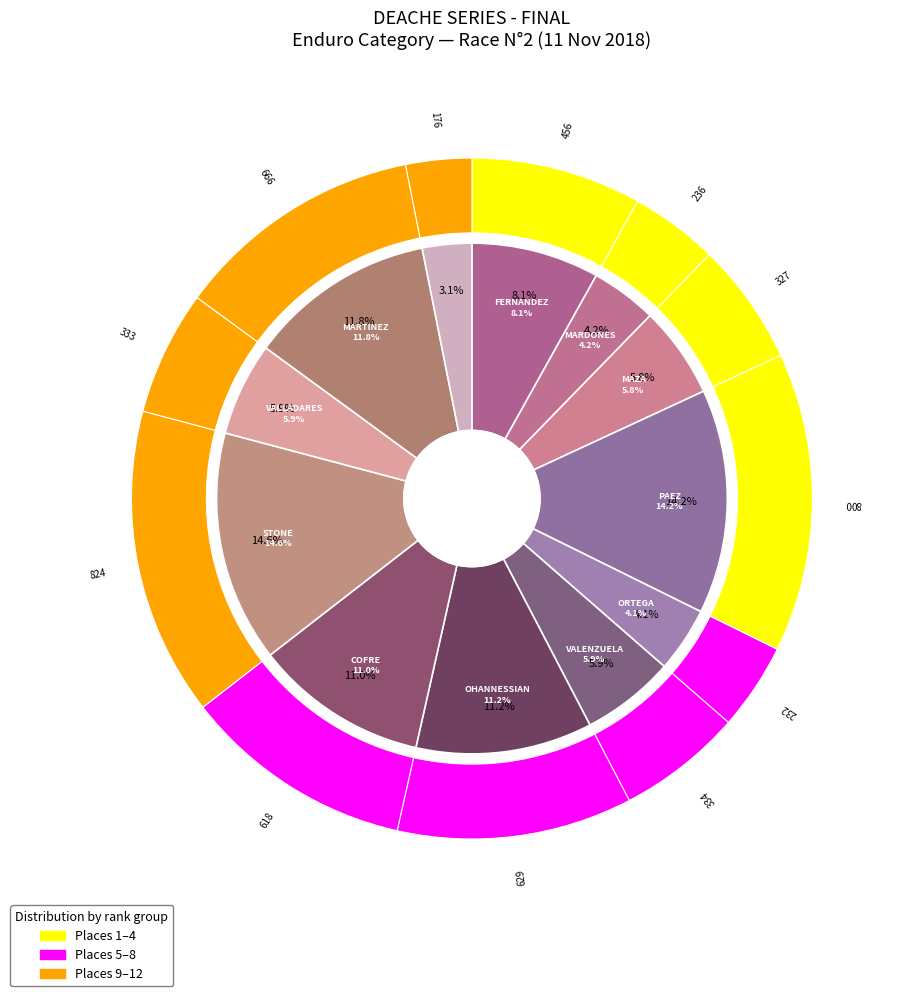

To the nearest percent, what is the average slice percentage?

8%